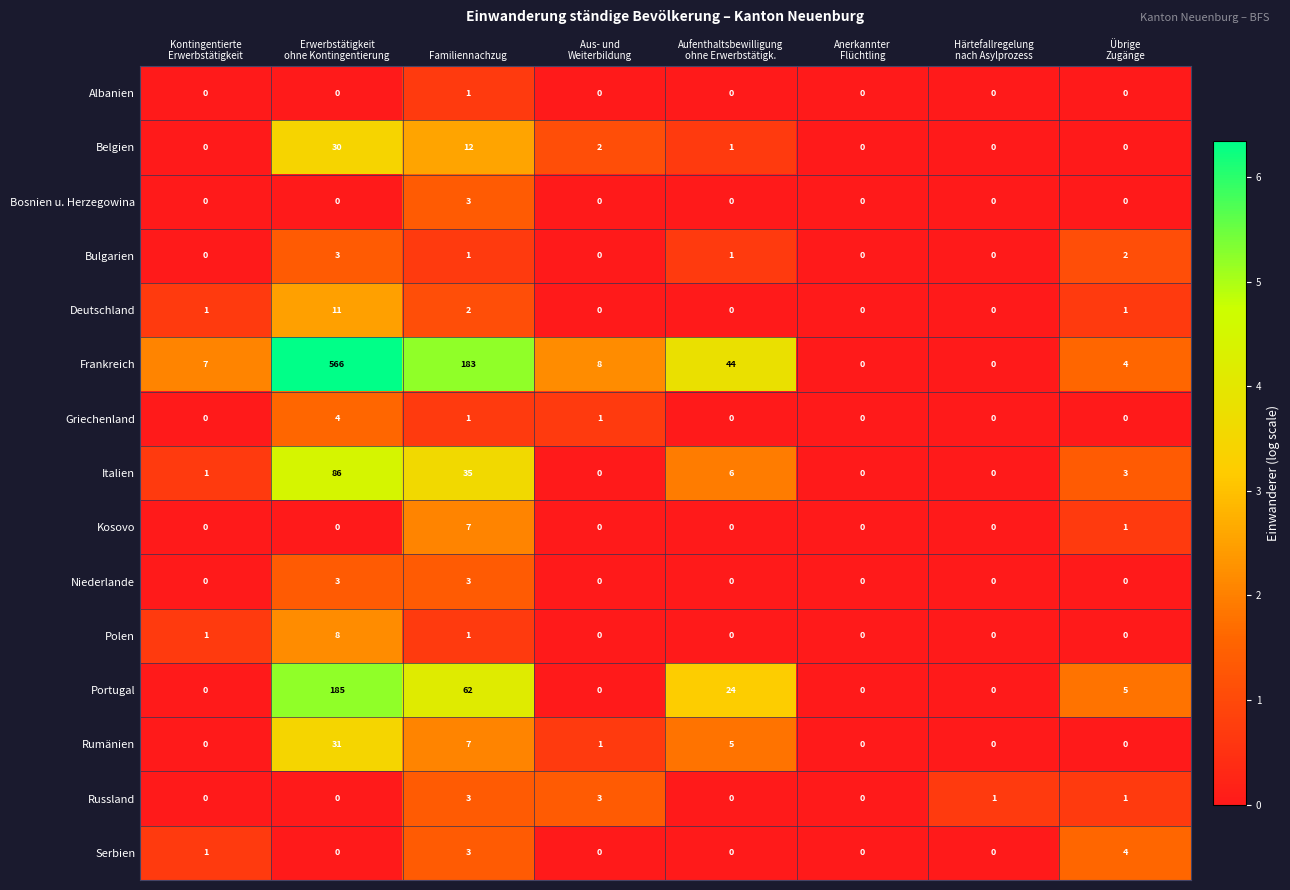

What is the spread (max minus min) of values at Familiennachzug?

182